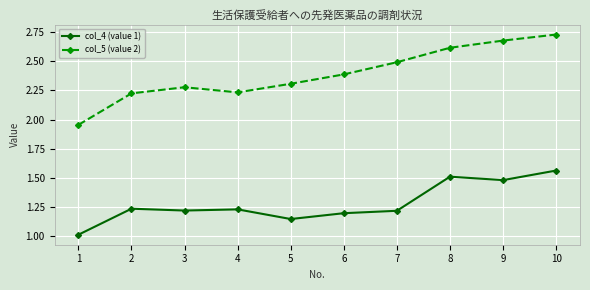

What are all the series names shown in the legend?

col_4 (value 1), col_5 (value 2)